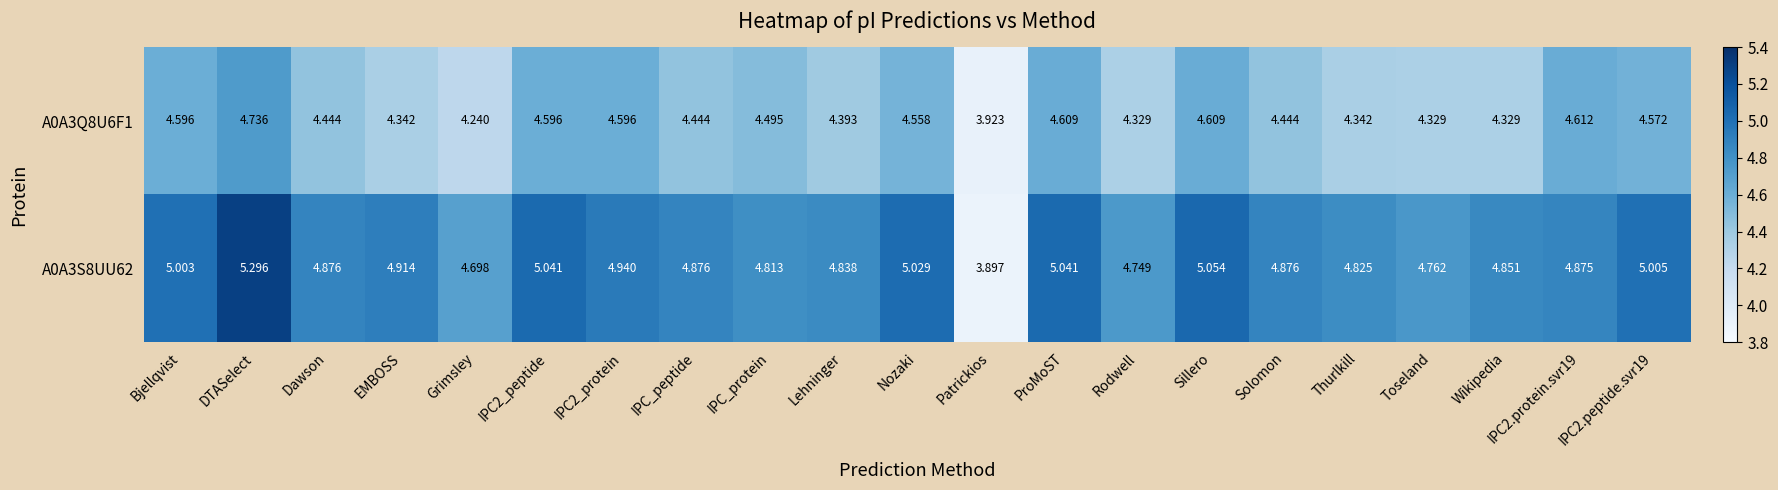

Which category has the lowest value in the A0A3Q8U6F1 series?

Patrickios